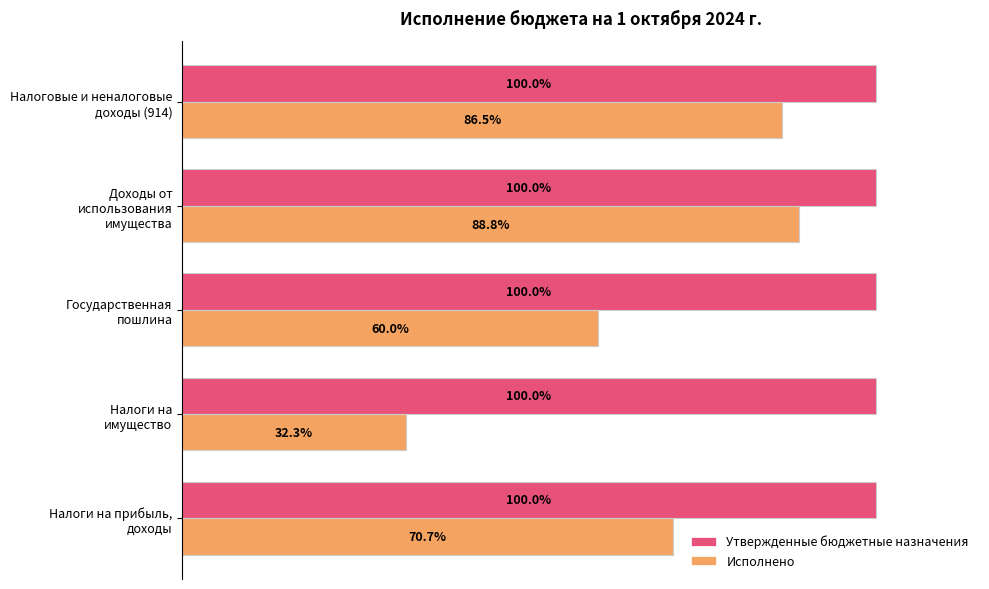

Which series has the widest spread of values?

Исполнено